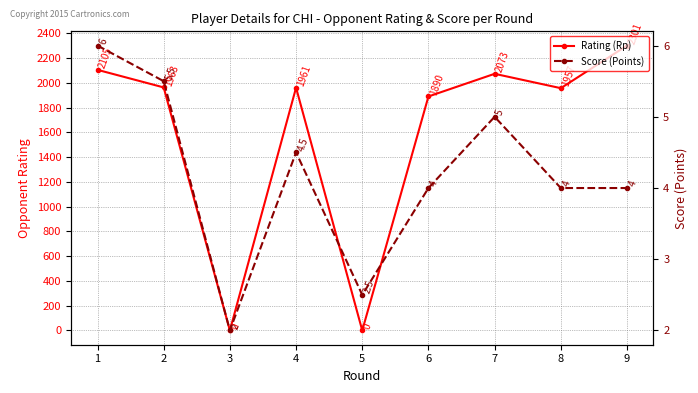

What is the difference between the highest and lowest values at 9?

2297.0